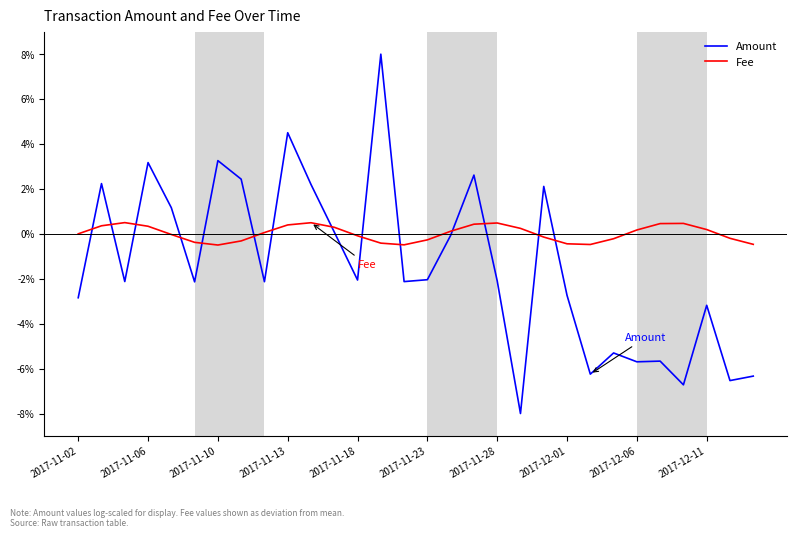

True or false: Amount and Fee intersect in this chart.

True